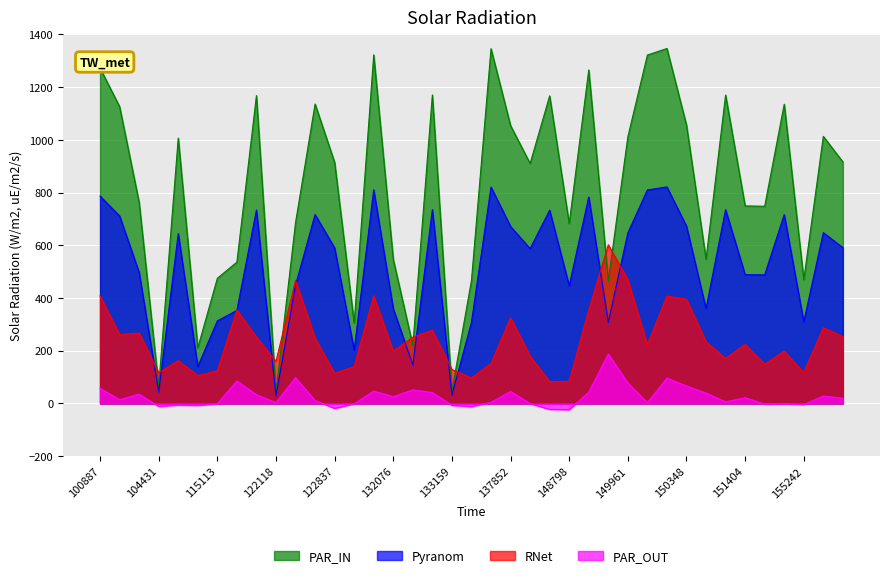

What is the sum of all satz values?

31852.6